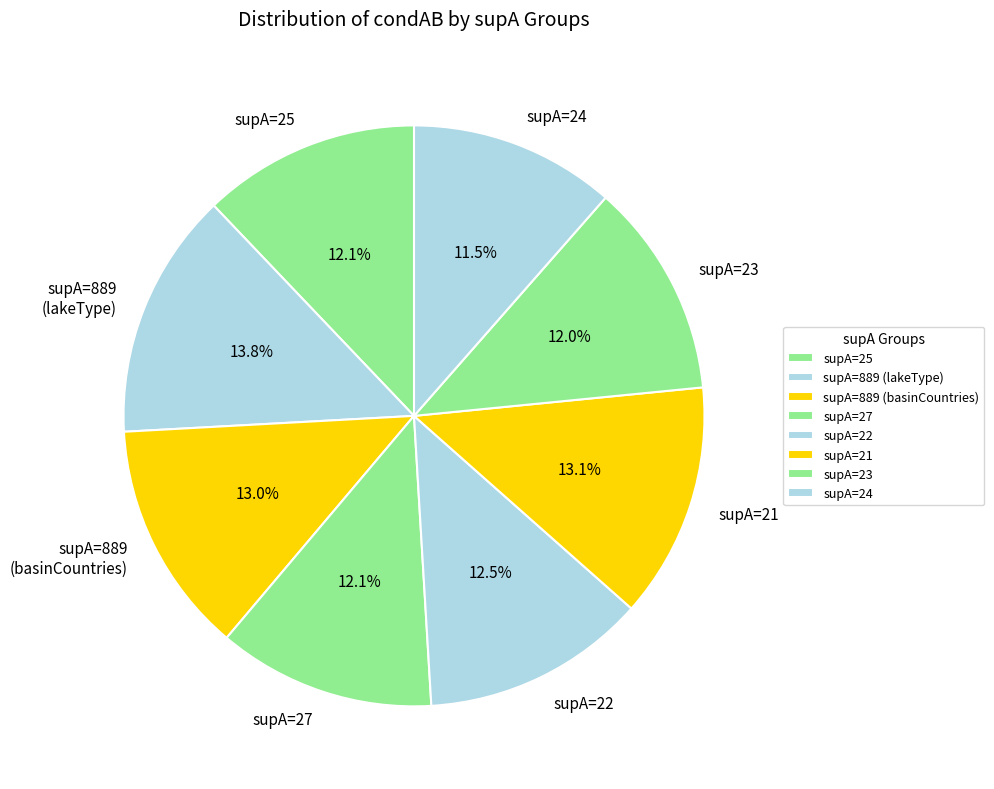

What percentage is NOT represented by supA=24?

88.5%